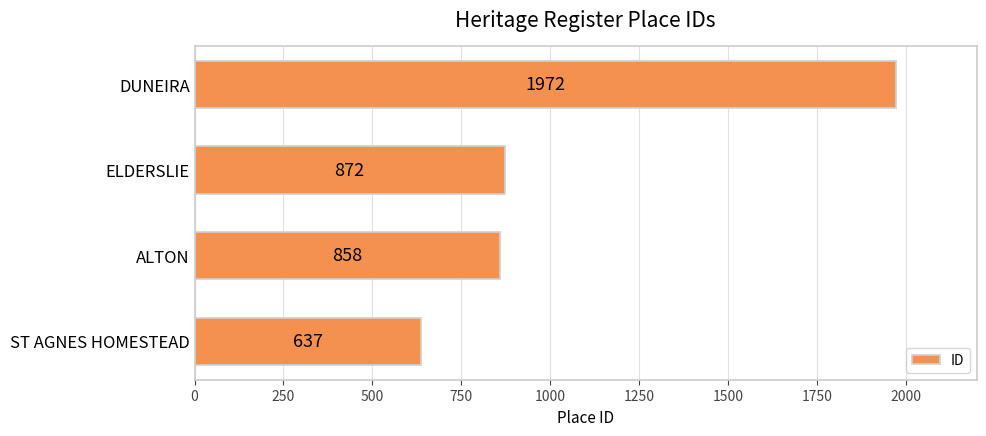

What is the maximum value shown in the chart?

1972